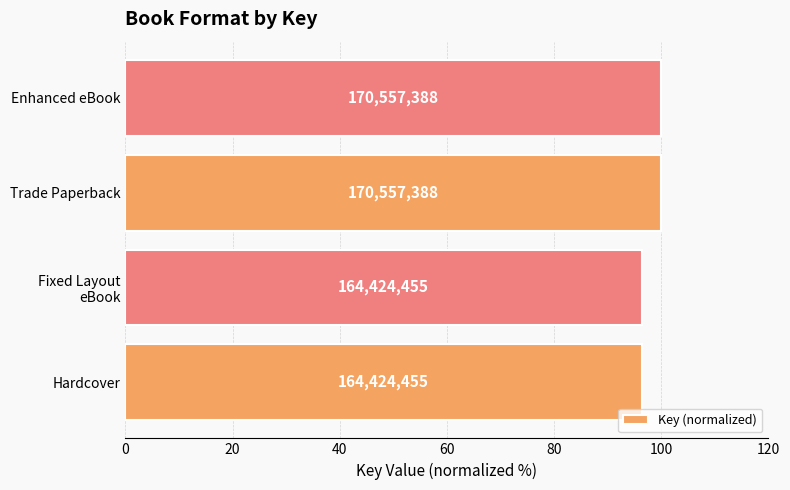

What is the difference between the second highest and minimum values?

3.6